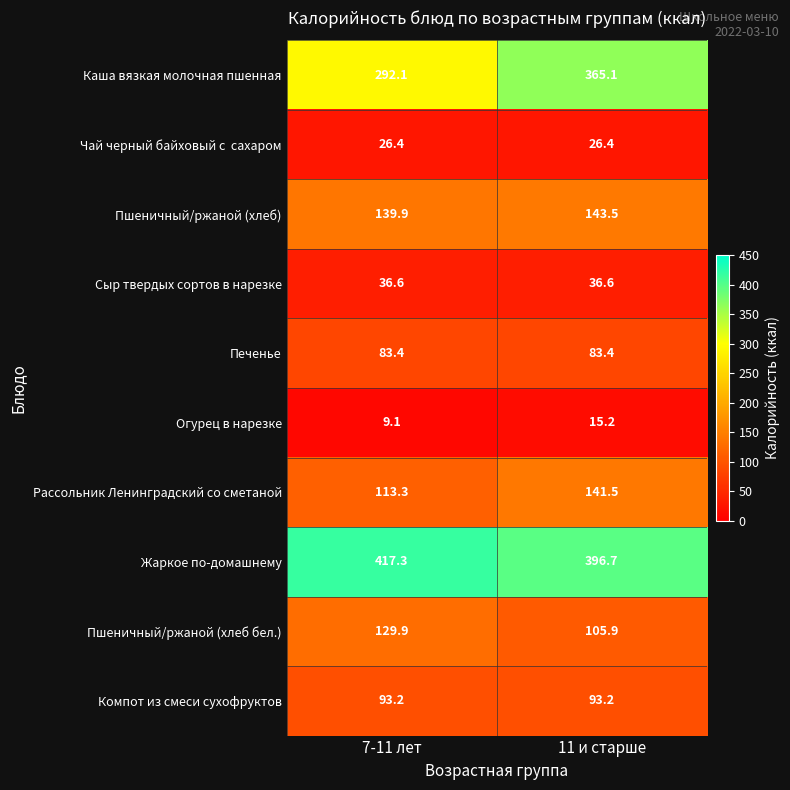

Is it true that Сыр твердых сортов в нарезке equals 62.9 at 7-11 лет?

False